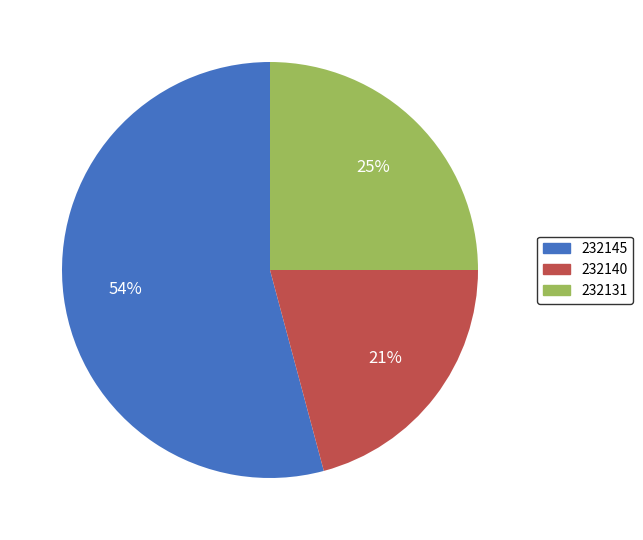

To the nearest percent, what is the combined percentage of 232145 and 232140?

75%